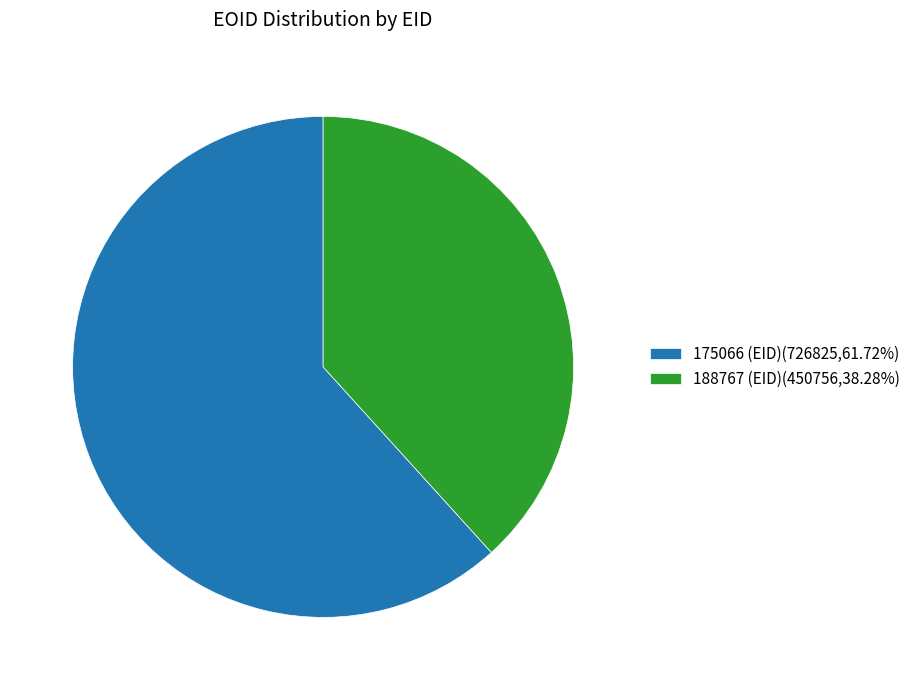

Combined, do 175066 (EID)(726825,61.72%) and 188767 (EID)(450756,38.28%) account for over 50%?

Yes